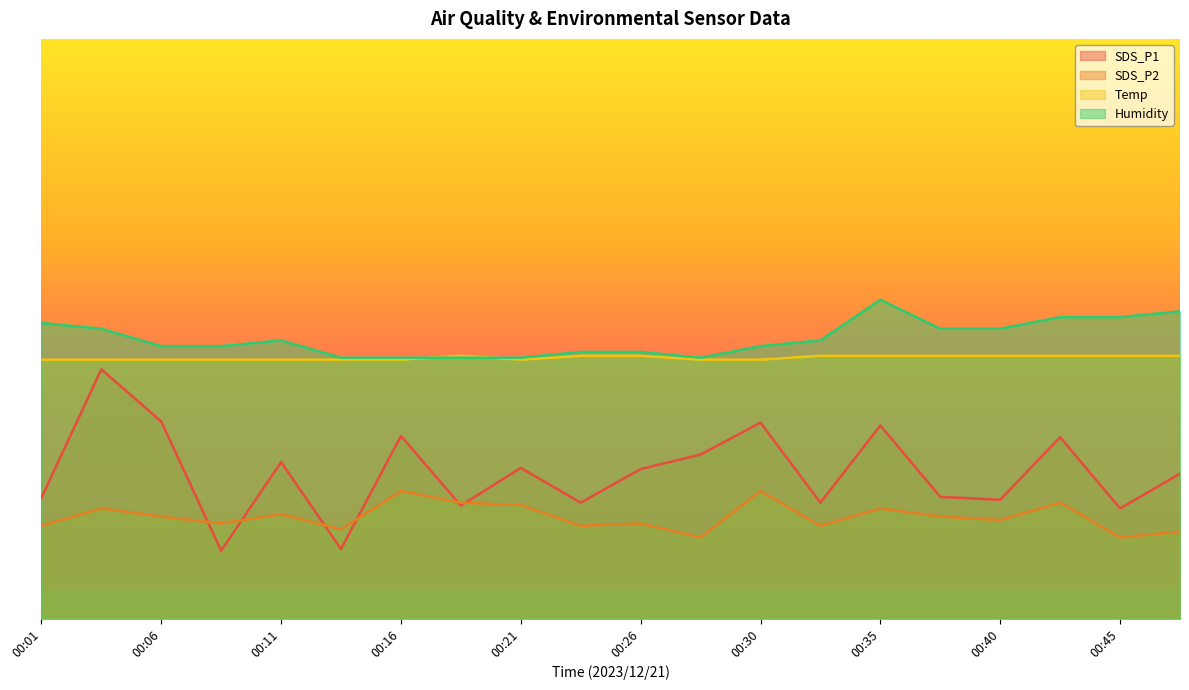

What is the value of the Temp point at the 6th from the left?

44.7